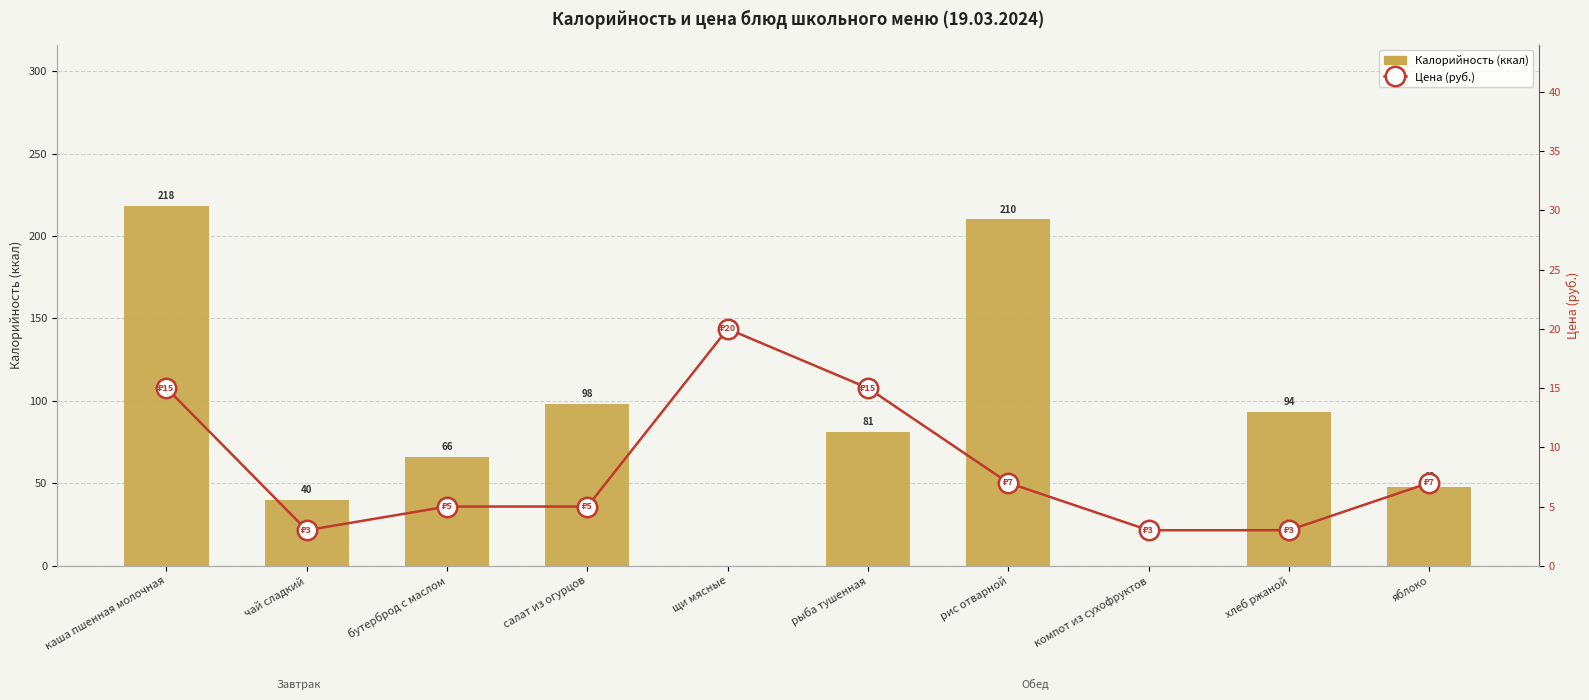

Reading left to right, list all the values displayed in this chart.

Калорийность (ккал): каша пшенная молочная=218.0	чай сладкий=40.0	бутерброд с маслом=65.7	салат из огурцов=97.9	щи мясные=0.0	рыба тушенная=81.0	рис отварной=210.0	компот из сухофруктов=0.0	хлеб ржаной=93.5	яблоко=48.0
Цена (руб.): каша пшенная молочная=15.0	чай сладкий=3.0	бутерброд с маслом=5.0	салат из огурцов=5.0	щи мясные=20.0	рыба тушенная=15.0	рис отварной=7.0	компот из сухофруктов=3.0	хлеб ржаной=3.0	яблоко=7.0